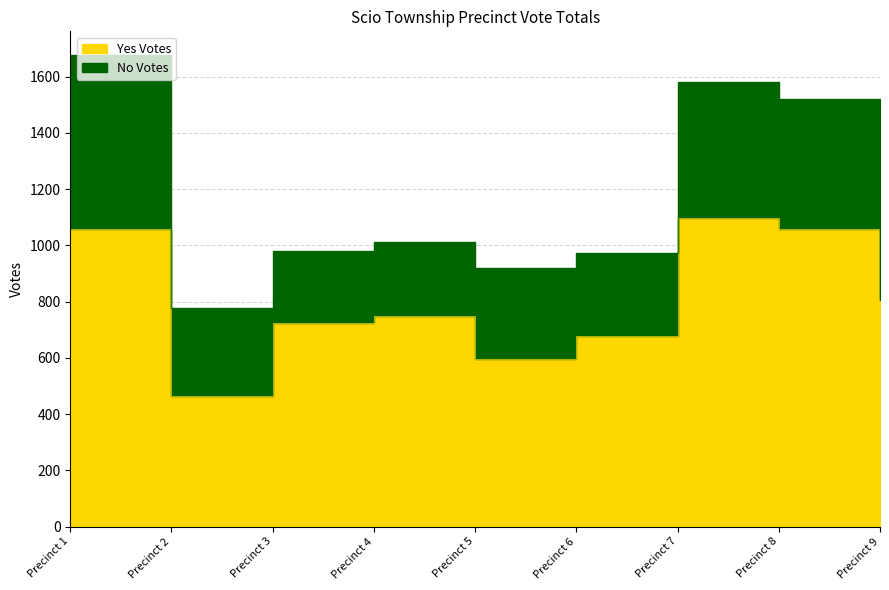

At which label does the data first exceed 748?

Precinct 1